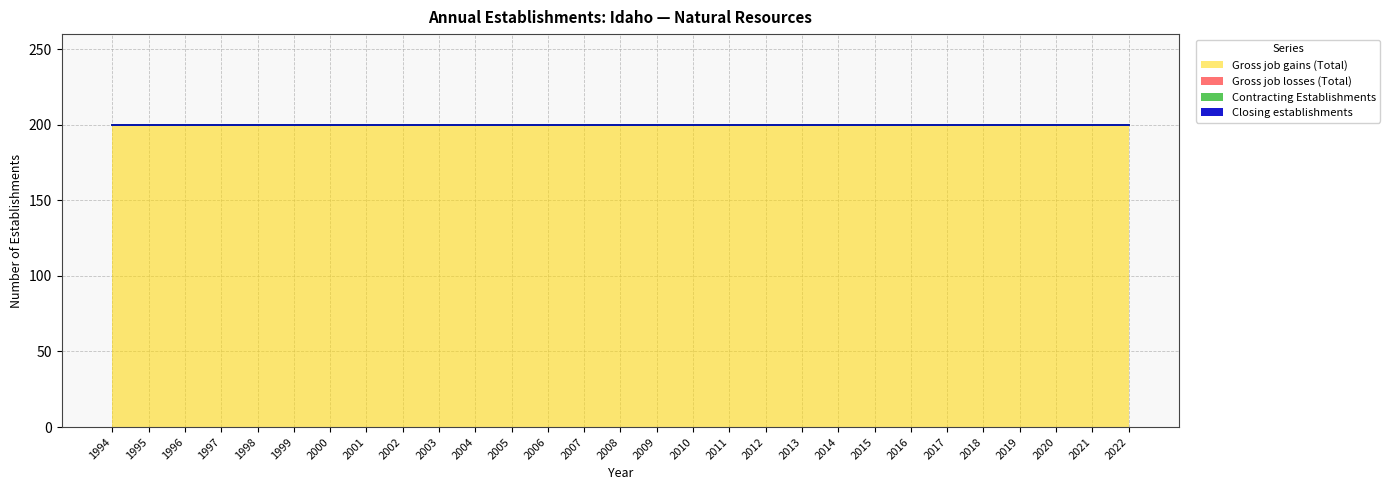

How many lines are shown in the chart?

4